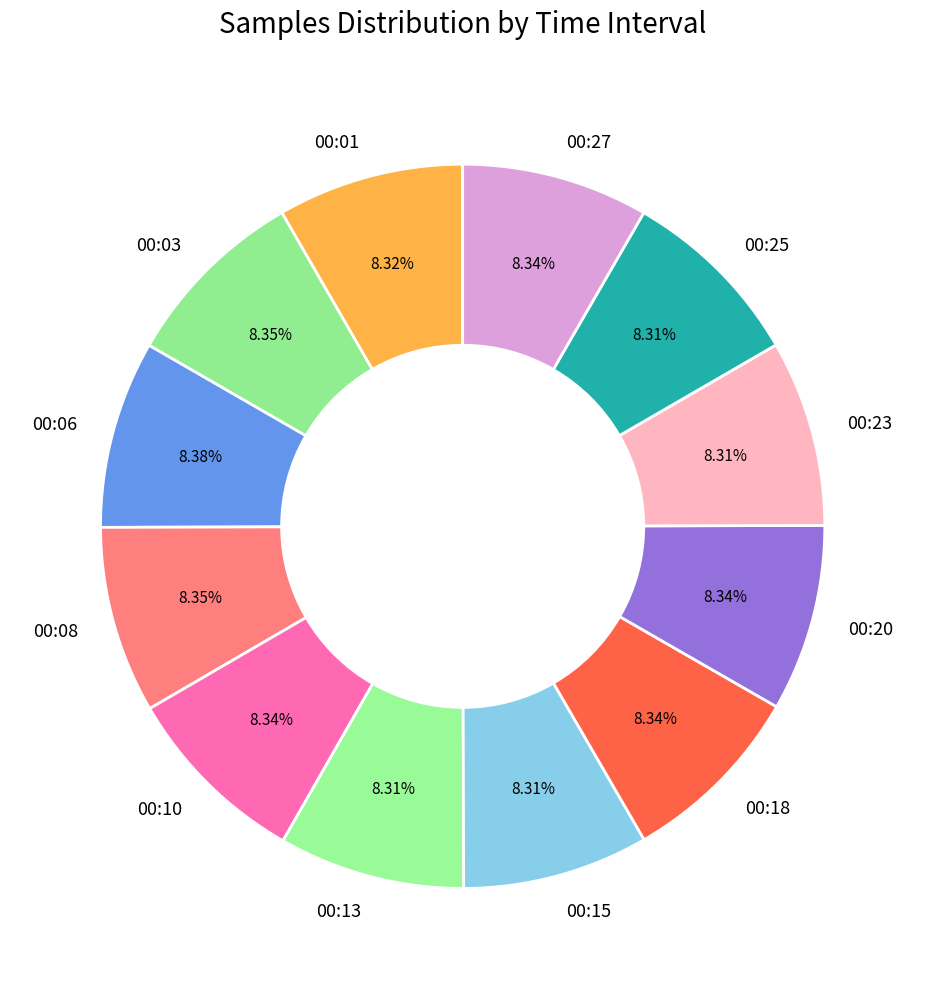

What is the ratio of the value at 00:23 to the value at 00:03?

1.0